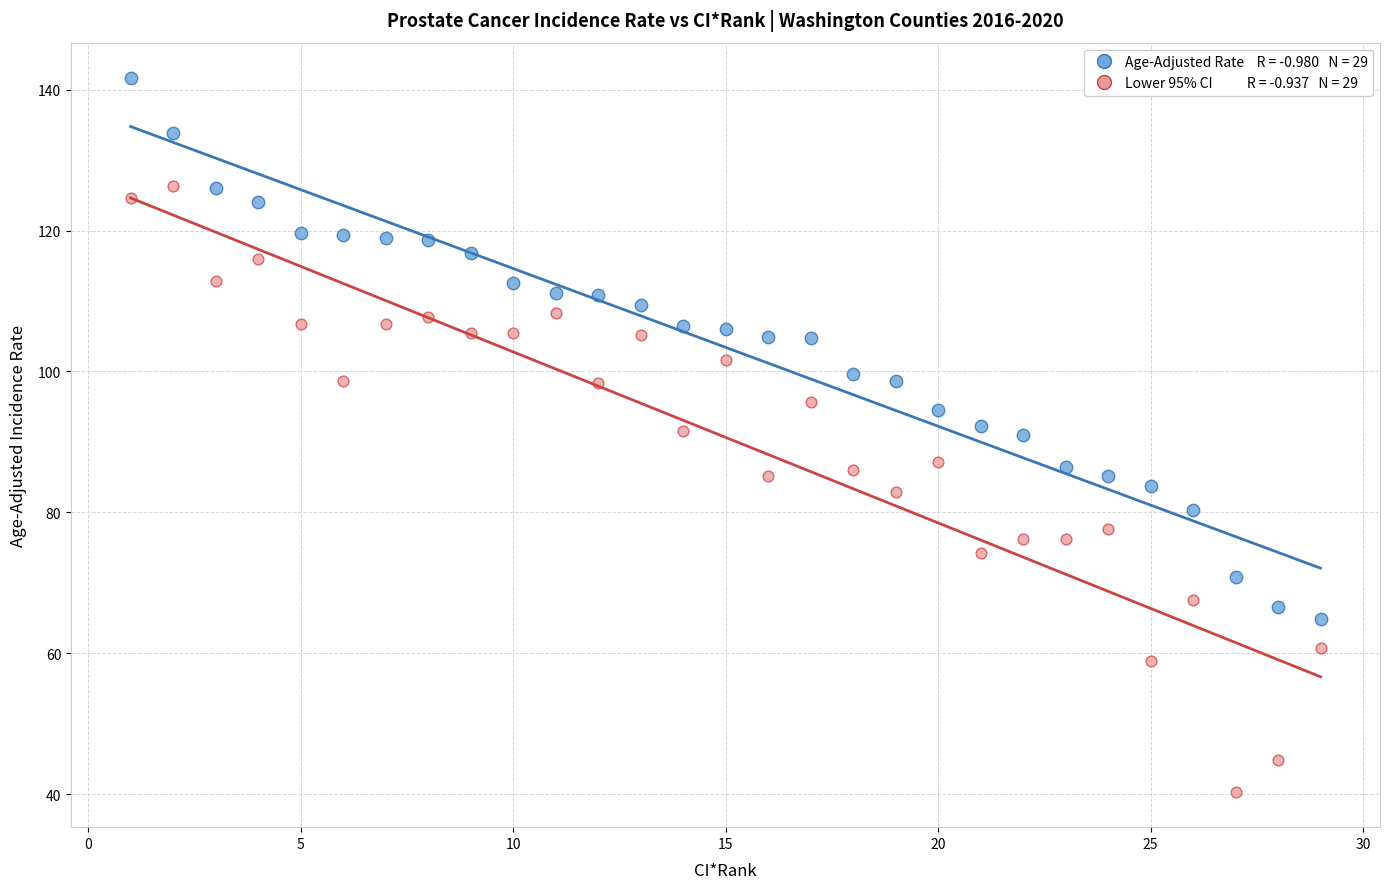

Across all data points, what is the range of Y values (max minus min)?

101.2